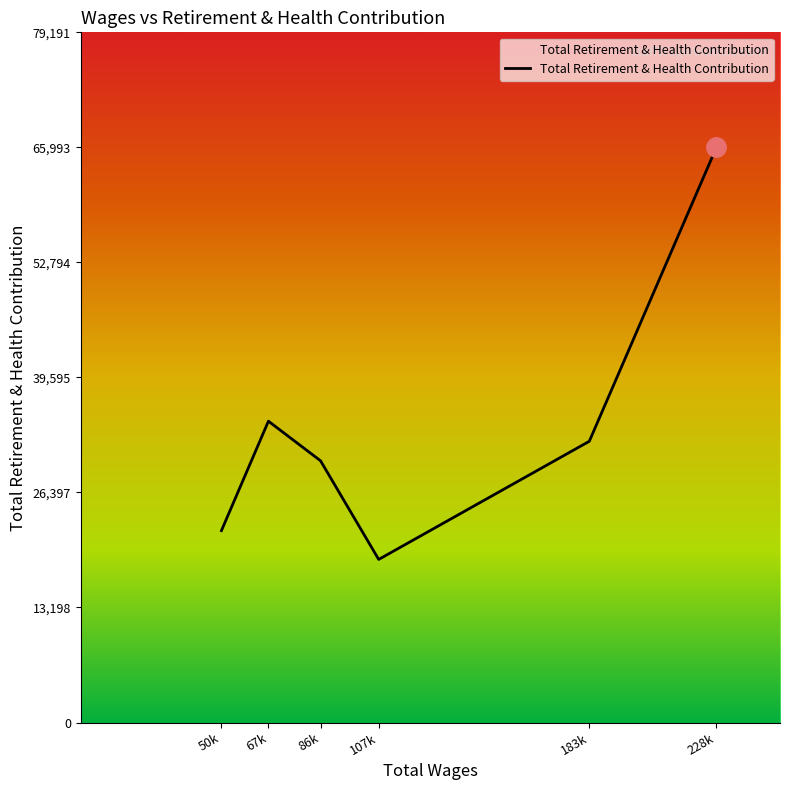

At which category does the data reach its first local peak?

67k